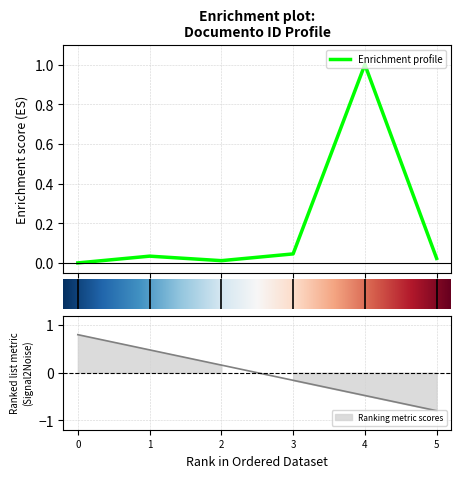

What is the average value?

0.2